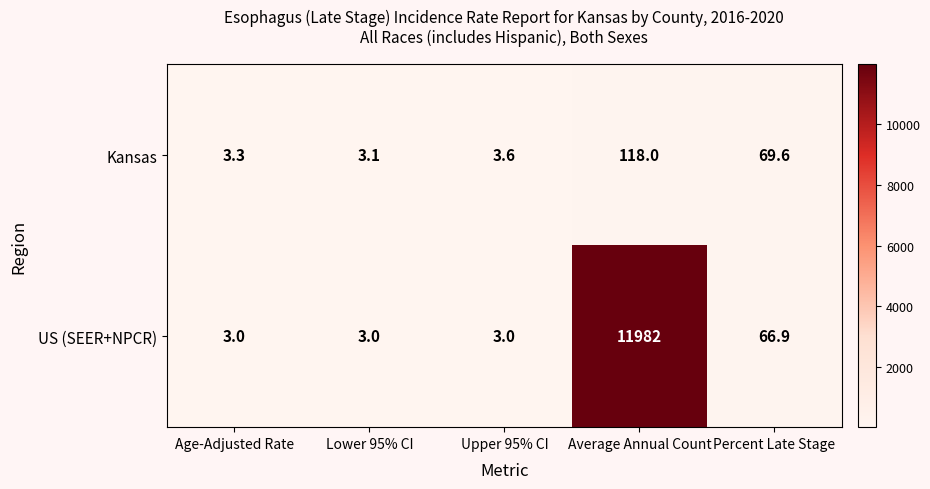

Which series has the widest spread of values?

US (SEER+NPCR)